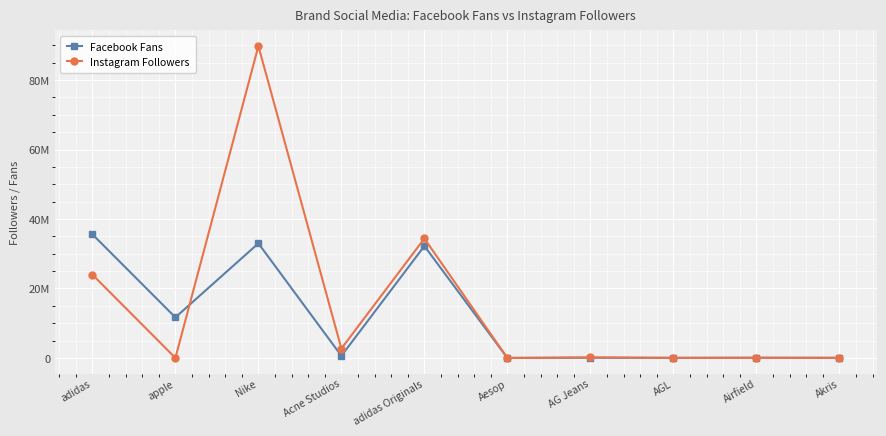

What are all the series names shown in the legend?

Facebook Fans, Instagram Followers